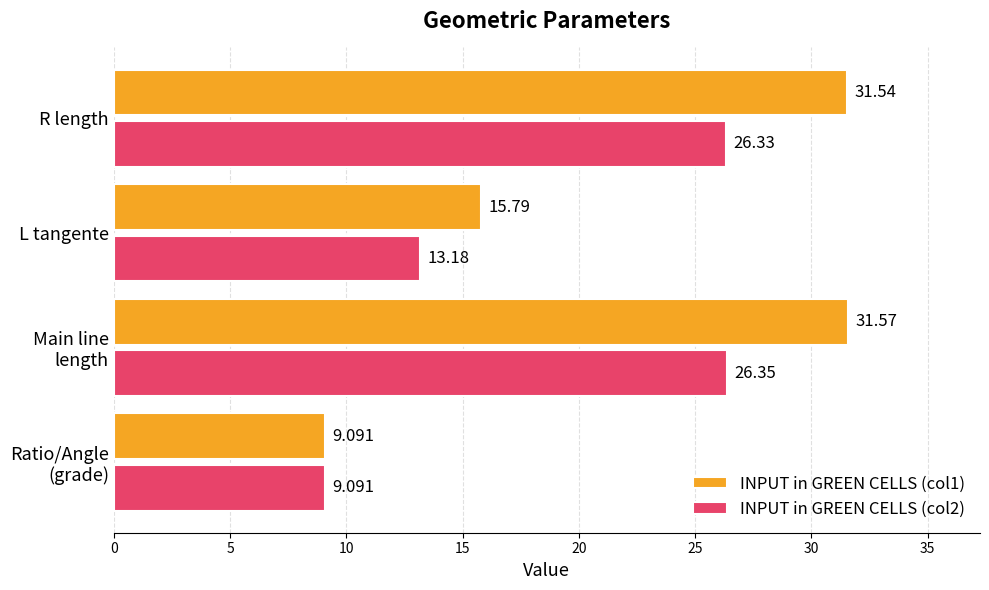

At which label is INPUT in GREEN CELLS (col2) closest to 17?

L tangente